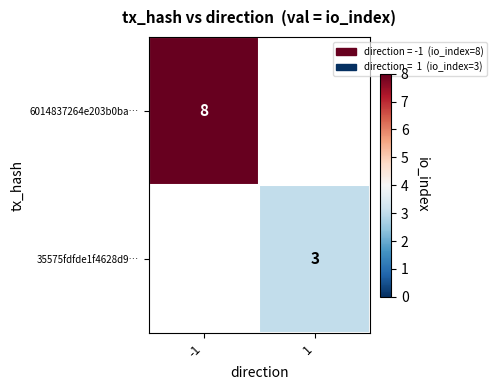

Is the value of 6014837264e203b0ba… at -1 greater than the value of 35575fdfde1f4628d9… at 1?

Yes